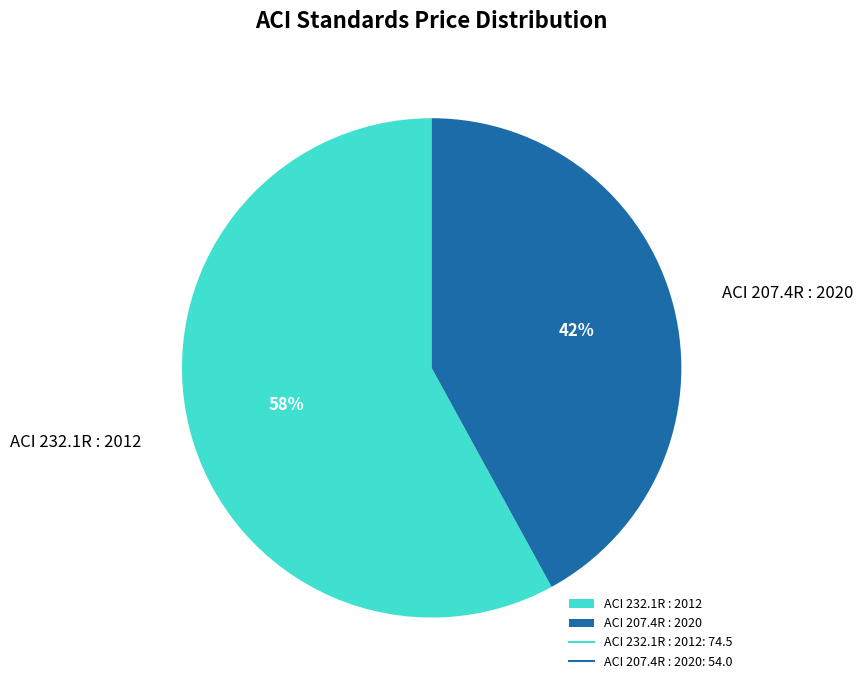

Which slice is the smallest?

ACI 207.4R : 2020